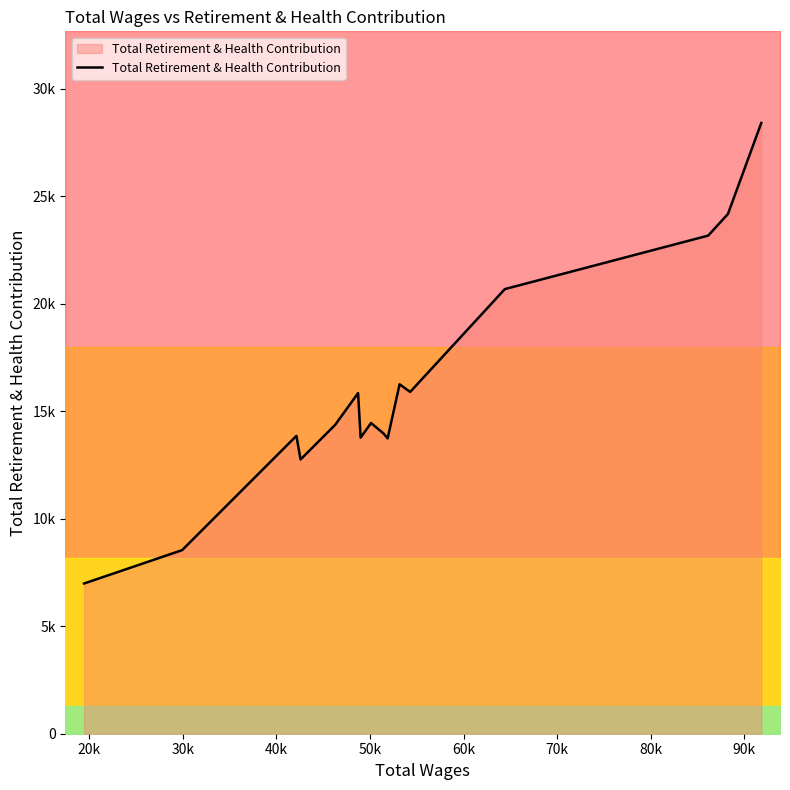

Reading left to right, list all the values displayed in this chart.

6989	8540	13857	12757	14362	15846	13773	14454	13961	13737	16254	15900	20683	23171	24175	28412